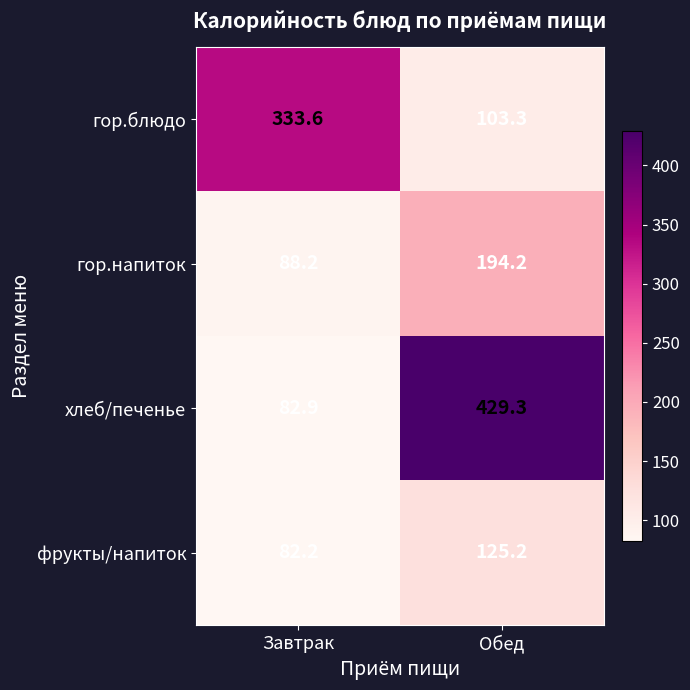

Which series changed the most between Завтрак and Обед?

хлеб/печенье